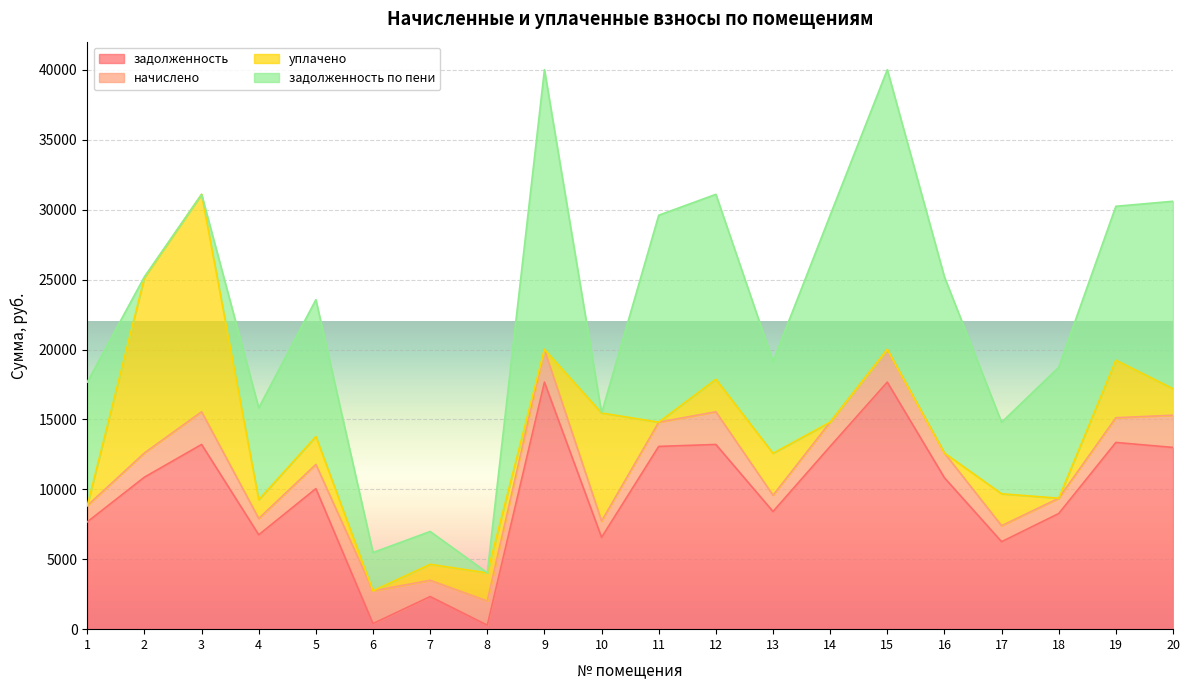

How many distinct data groups are displayed?

4